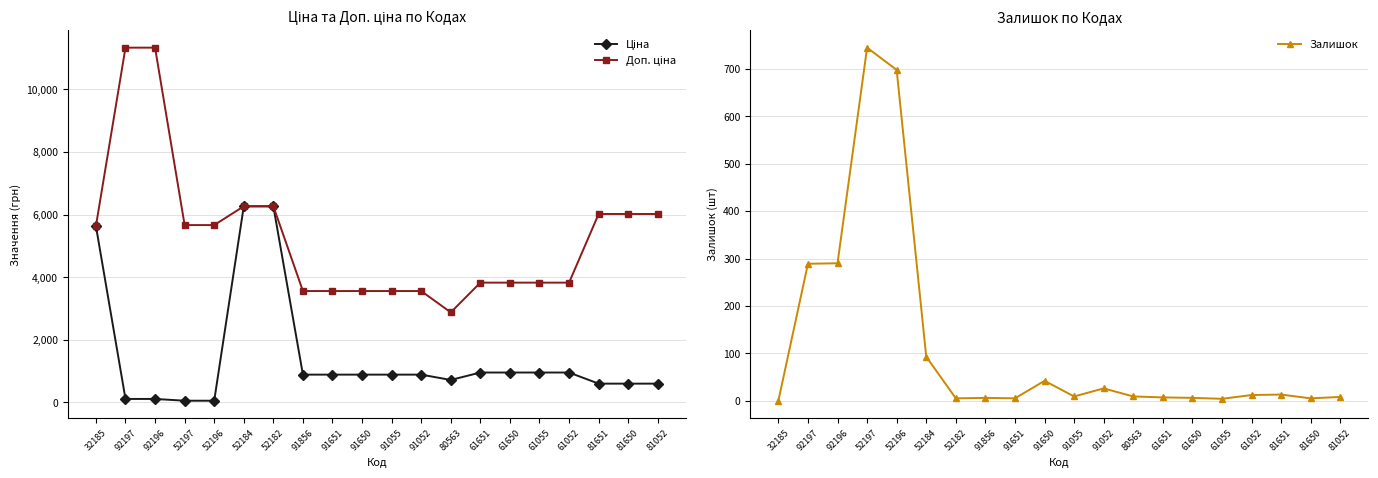

What is the difference between the highest and lowest values at 81651?

6007.8